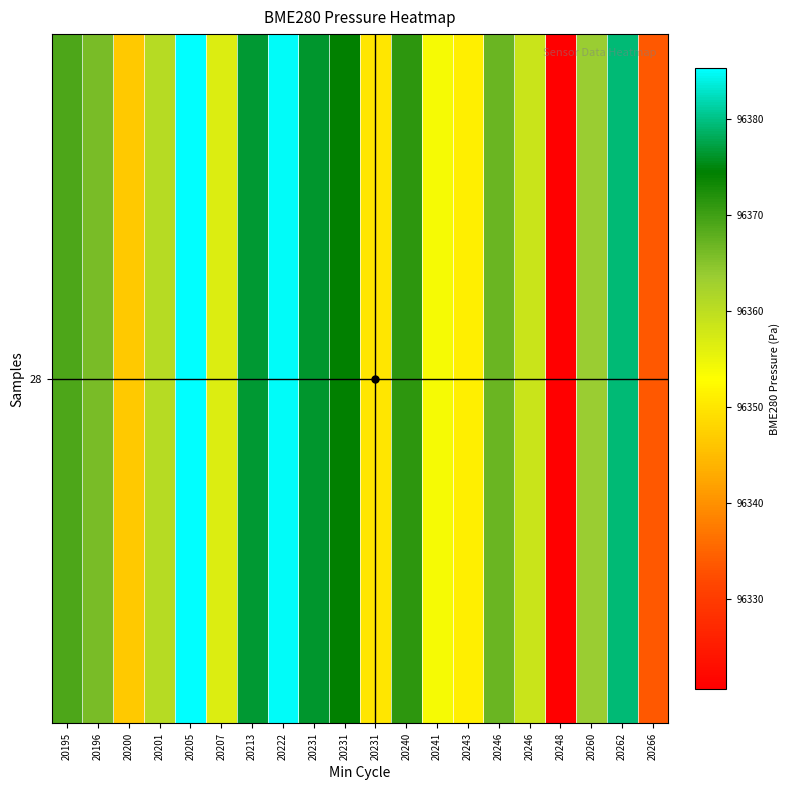

Reading right to left, extract all data points from this chart.

20266=96333.8	20262=96379.4	20260=96363.7	20248=96320.6	20246=96358.7	20246=96367.0	20243=96351.1	20241=96353.8	20240=96371.2	20231=96349.9	20231=96374.3	20231=96376.4	20222=96384.8	20213=96376.7	20207=96356.7	20205=96385.3	20201=96360.8	20200=96346.5	20196=96366.0	20195=96369.1